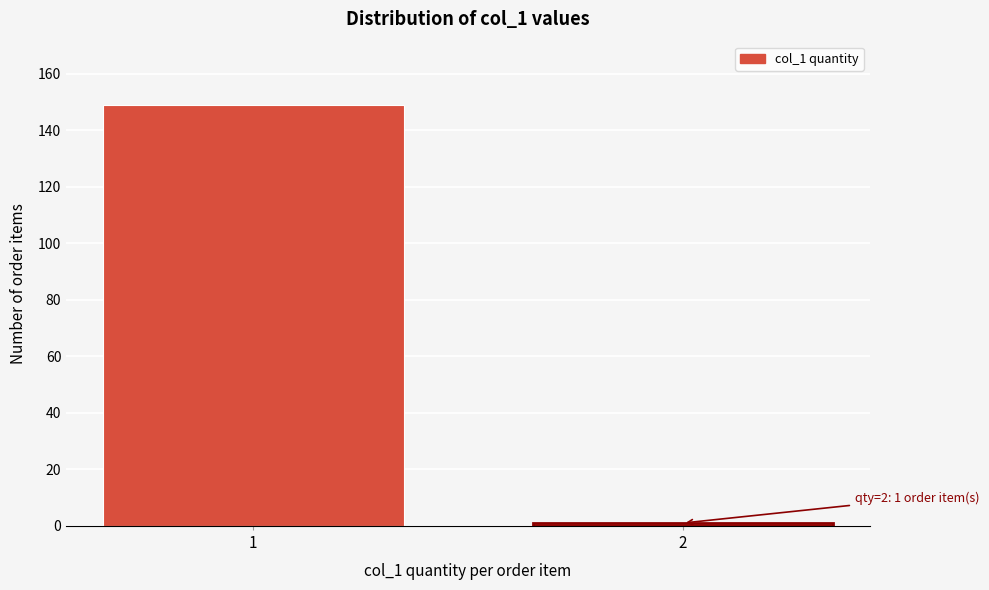

Reading left to right, extract all data points from this chart.

149	1